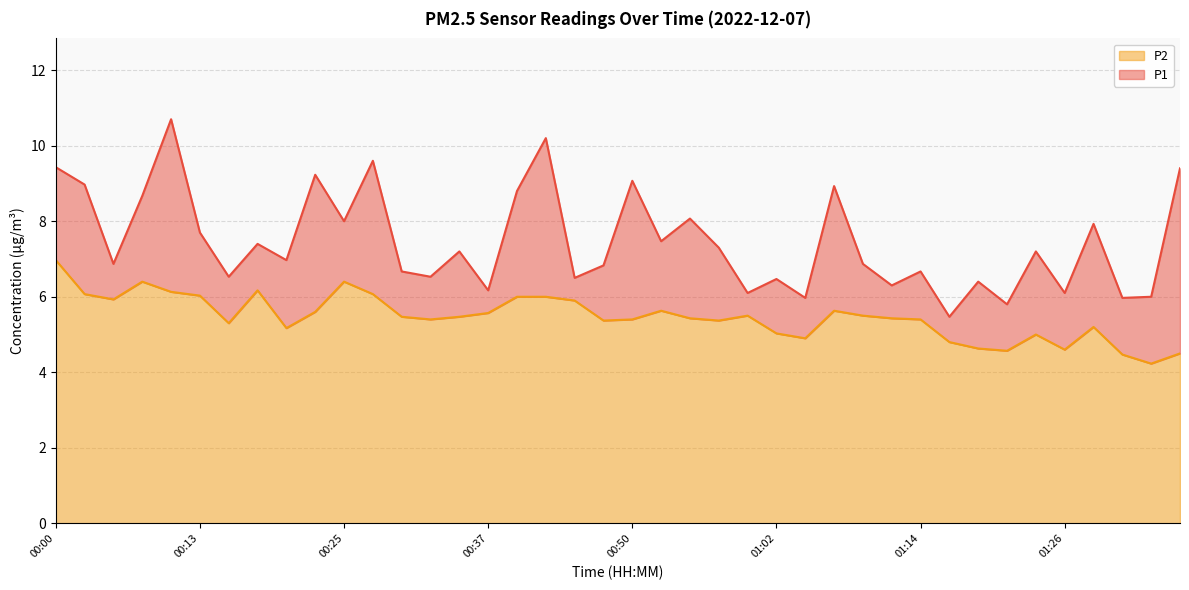

How many interior local valleys does the P2 series have?

10